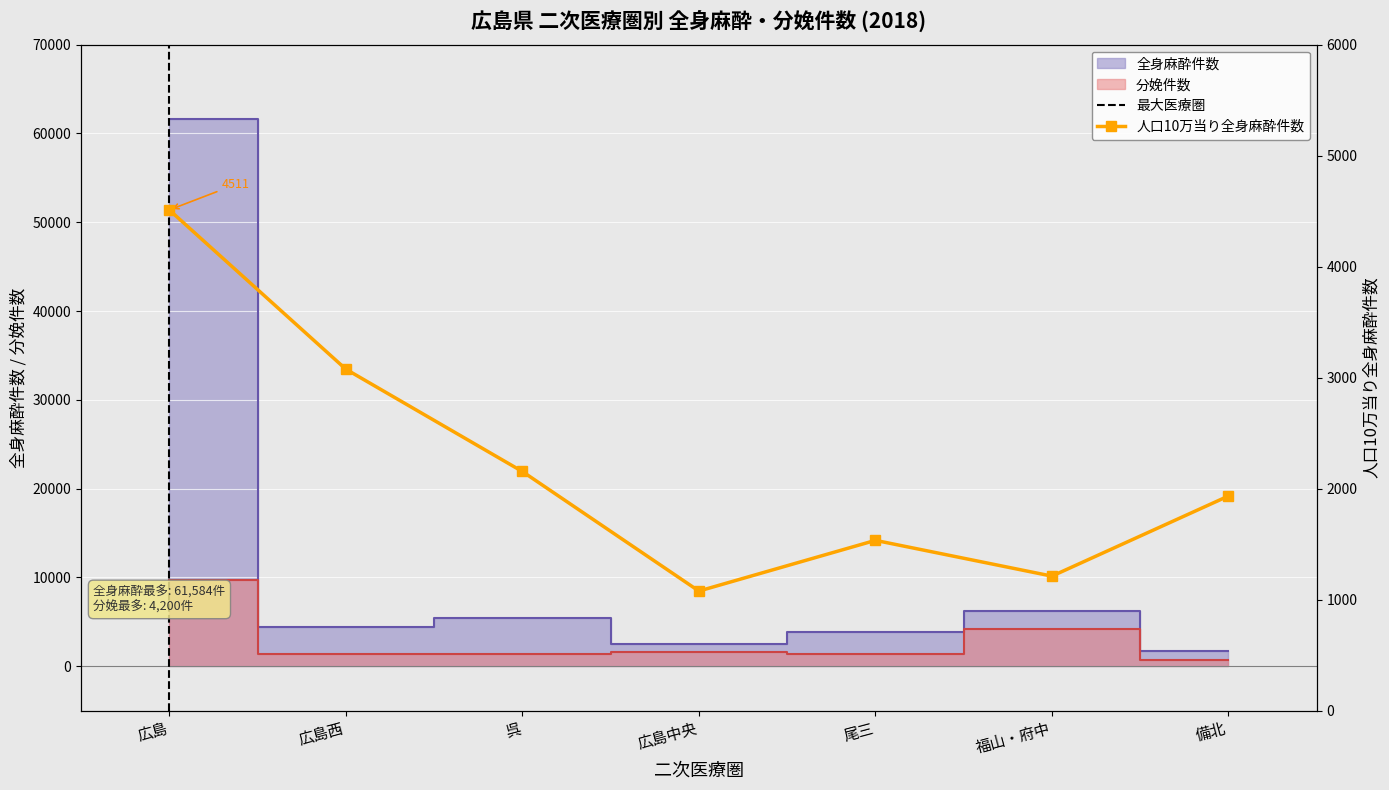

What is the label of the 2nd point from the right?

福山・府中